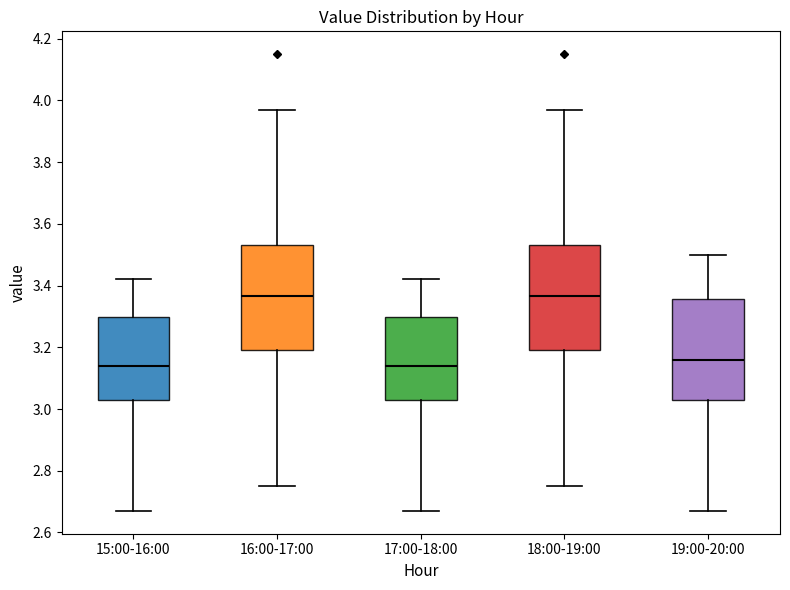

Reading left to right, transcribe this box plot: for each box, give where its median line is, the range the box spans, and where its two whiskers end, as read against the y-axis. The values are not printed on the chart, so give them approximately, as read against the axis.

15:00-16:00: median 3.14, box 3.04 to 3.30, whiskers 2.68 to 3.42
16:00-17:00: median 3.36, box 3.20 to 3.54, whiskers 2.76 to 3.98
17:00-18:00: median 3.14, box 3.04 to 3.30, whiskers 2.68 to 3.42
18:00-19:00: median 3.36, box 3.20 to 3.54, whiskers 2.76 to 3.98
19:00-20:00: median 3.16, box 3.04 to 3.36, whiskers 2.68 to 3.50